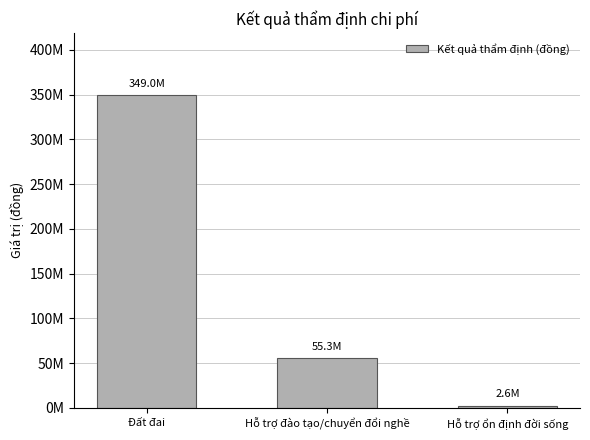

Is it true that the value at Hỗ trợ đào tạo/chuyển đổi nghề is 85247745?

False